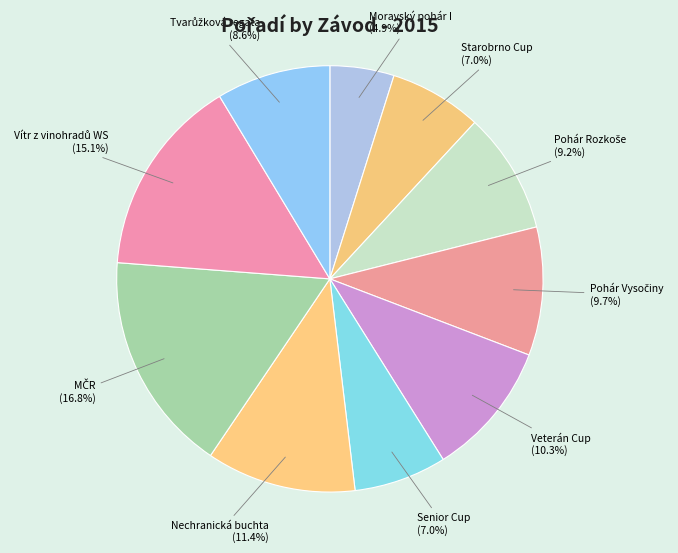

To the nearest percent, what portion does Nechranická buchta represent?

11%